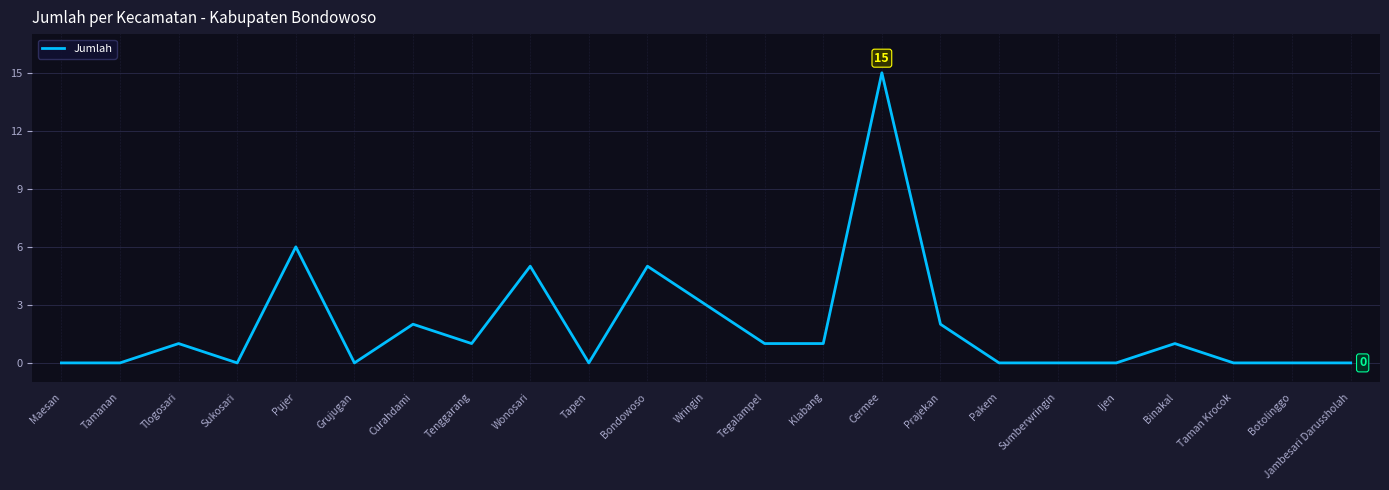

What position from the right is Wonosari?

15